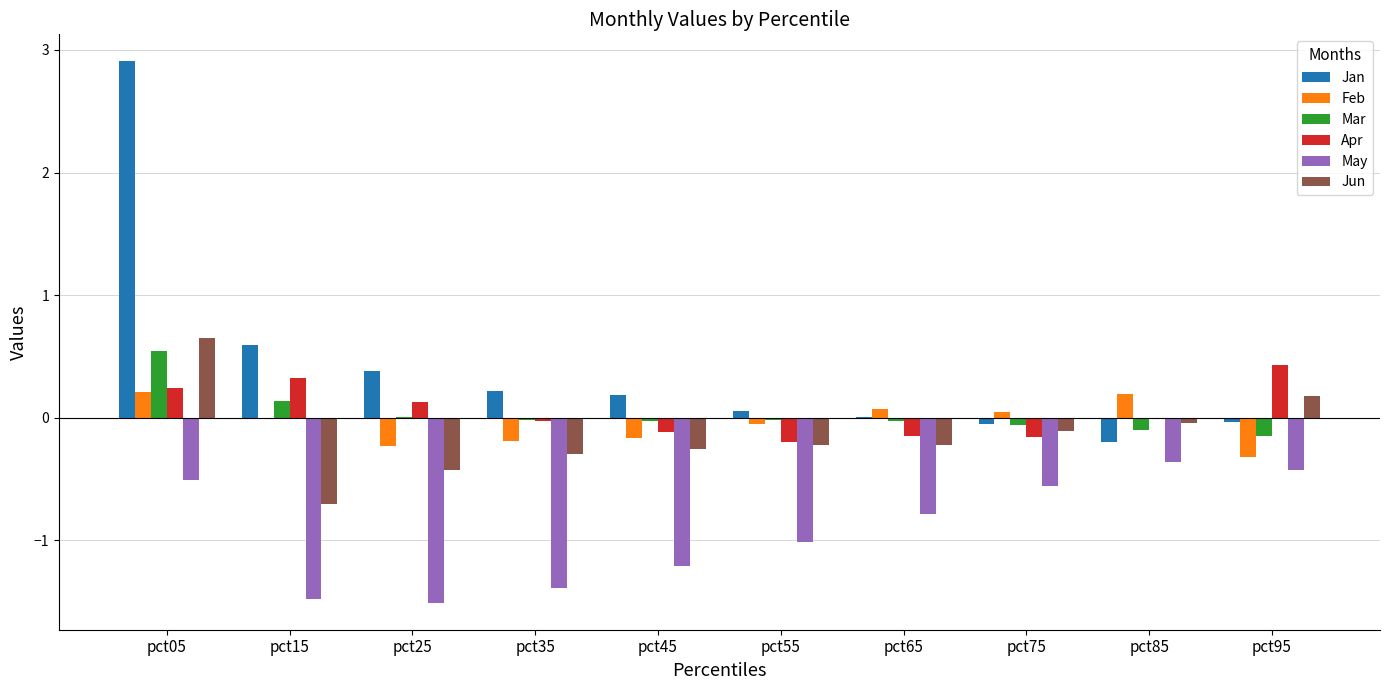

What is the difference between the Mar values at pct75 and pct05?

0.6